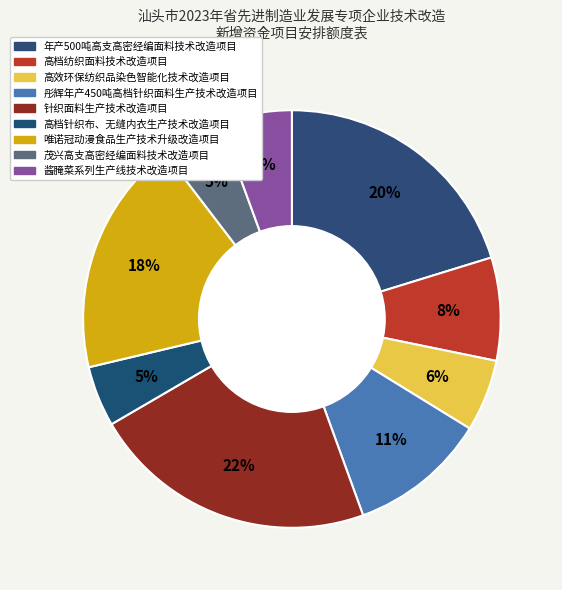

What percentage is the 唯诺冠动漫食品生产技术升级改造项目 slice, to the nearest percent?

18%